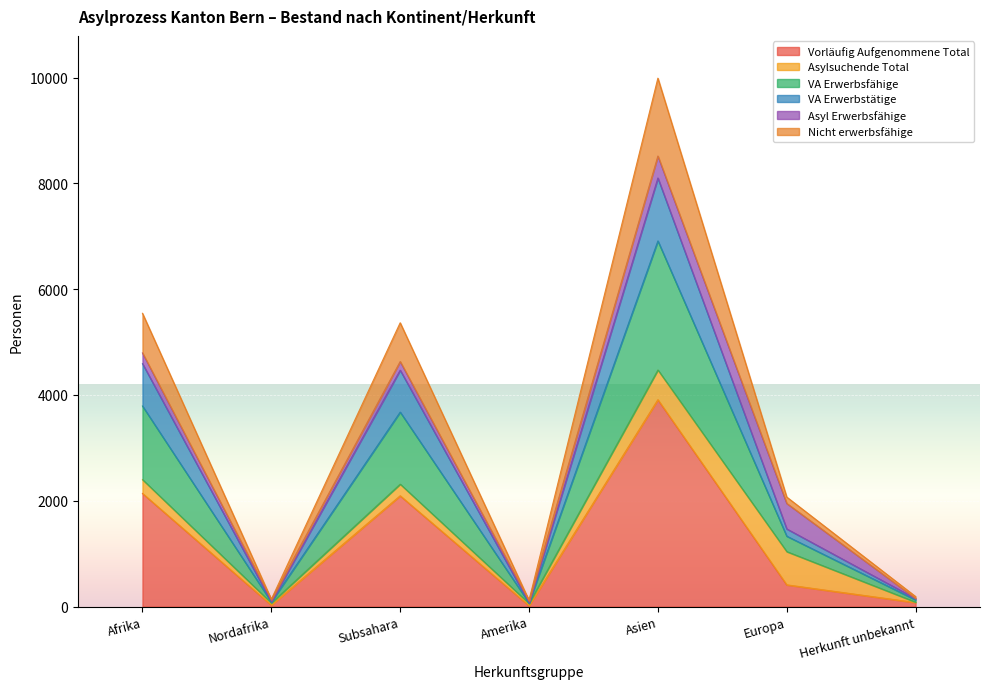

What is the label of the 1st point from the right?

Herkunft unbekannt